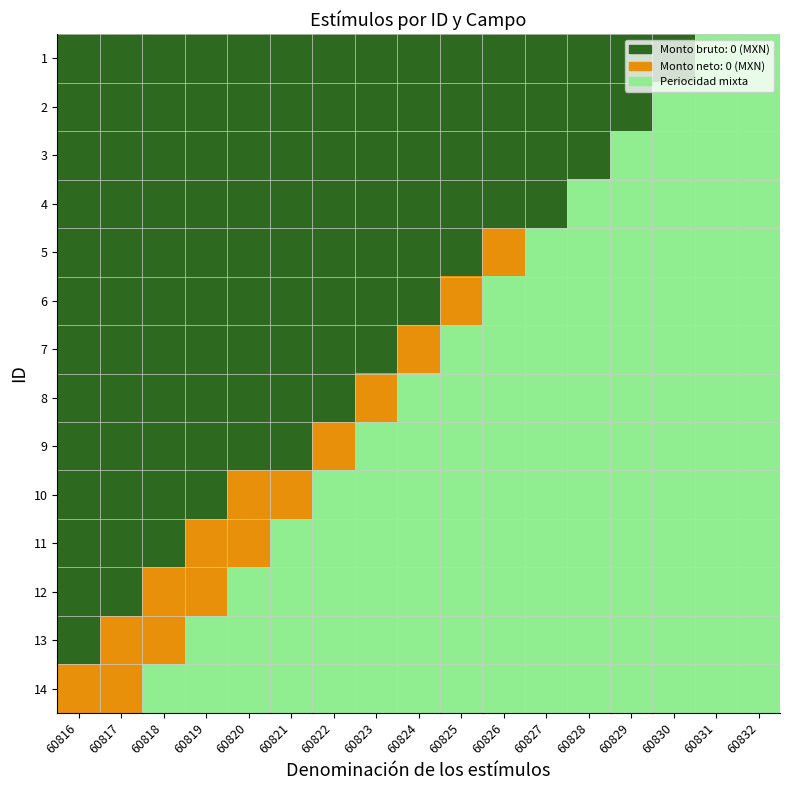

Reading left to right, list all the values displayed in this chart.

1: 60816=0	60817=0	60818=0	60819=0	60820=0	60821=0	60822=0	60823=0	60824=0	60825=0	60826=0	60827=0	60828=0	60829=0	60830=0	60831=2	60832=2
2: 60816=0	60817=0	60818=0	60819=0	60820=0	60821=0	60822=0	60823=0	60824=0	60825=0	60826=0	60827=0	60828=0	60829=0	60830=2	60831=2	60832=2
3: 60816=0	60817=0	60818=0	60819=0	60820=0	60821=0	60822=0	60823=0	60824=0	60825=0	60826=0	60827=0	60828=0	60829=2	60830=2	60831=2	60832=2
4: 60816=0	60817=0	60818=0	60819=0	60820=0	60821=0	60822=0	60823=0	60824=0	60825=0	60826=0	60827=0	60828=2	60829=2	60830=2	60831=2	60832=2
5: 60816=0	60817=0	60818=0	60819=0	60820=0	60821=0	60822=0	60823=0	60824=0	60825=0	60826=1	60827=2	60828=2	60829=2	60830=2	60831=2	60832=2
6: 60816=0	60817=0	60818=0	60819=0	60820=0	60821=0	60822=0	60823=0	60824=0	60825=1	60826=2	60827=2	60828=2	60829=2	60830=2	60831=2	60832=2
7: 60816=0	60817=0	60818=0	60819=0	60820=0	60821=0	60822=0	60823=0	60824=1	60825=2	60826=2	60827=2	60828=2	60829=2	60830=2	60831=2	60832=2
8: 60816=0	60817=0	60818=0	60819=0	60820=0	60821=0	60822=0	60823=1	60824=2	60825=2	60826=2	60827=2	60828=2	60829=2	60830=2	60831=2	60832=2
9: 60816=0	60817=0	60818=0	60819=0	60820=0	60821=0	60822=1	60823=2	60824=2	60825=2	60826=2	60827=2	60828=2	60829=2	60830=2	60831=2	60832=2
10: 60816=0	60817=0	60818=0	60819=0	60820=1	60821=1	60822=2	60823=2	60824=2	60825=2	60826=2	60827=2	60828=2	60829=2	60830=2	60831=2	60832=2
11: 60816=0	60817=0	60818=0	60819=1	60820=1	60821=2	60822=2	60823=2	60824=2	60825=2	60826=2	60827=2	60828=2	60829=2	60830=2	60831=2	60832=2
12: 60816=0	60817=0	60818=1	60819=1	60820=2	60821=2	60822=2	60823=2	60824=2	60825=2	60826=2	60827=2	60828=2	60829=2	60830=2	60831=2	60832=2
13: 60816=0	60817=1	60818=1	60819=2	60820=2	60821=2	60822=2	60823=2	60824=2	60825=2	60826=2	60827=2	60828=2	60829=2	60830=2	60831=2	60832=2
14: 60816=1	60817=1	60818=2	60819=2	60820=2	60821=2	60822=2	60823=2	60824=2	60825=2	60826=2	60827=2	60828=2	60829=2	60830=2	60831=2	60832=2